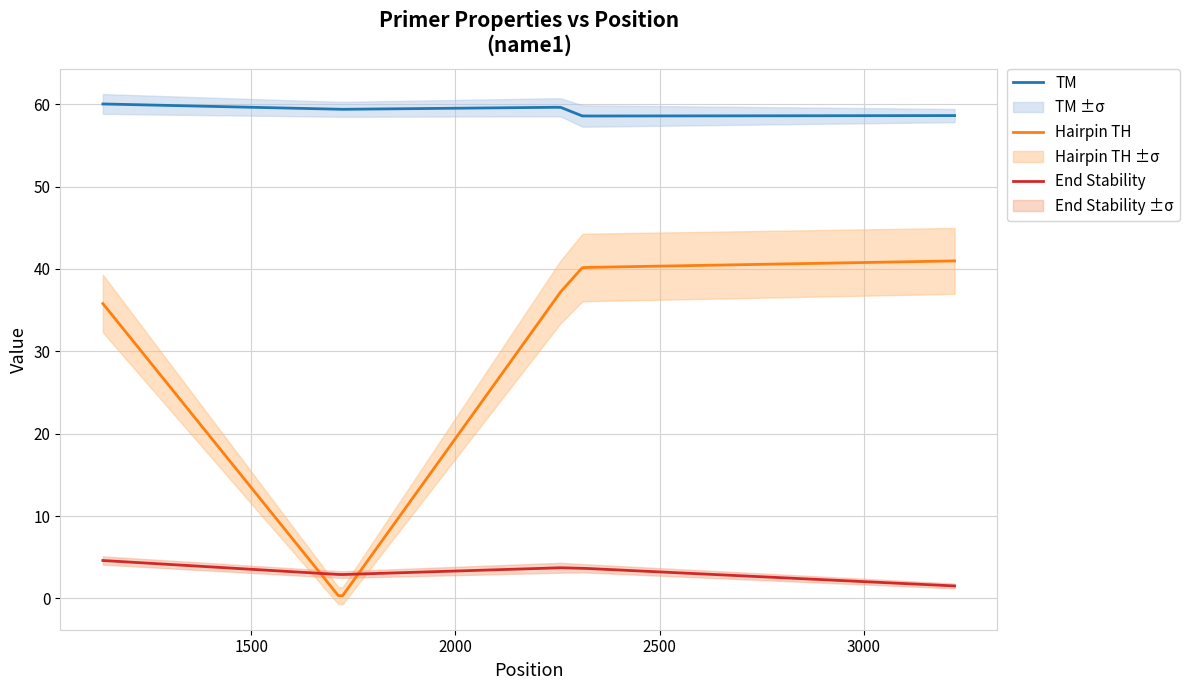

What value does the PRIMER_RIGHT_0_END_STABILITY series have at 3?

3.7